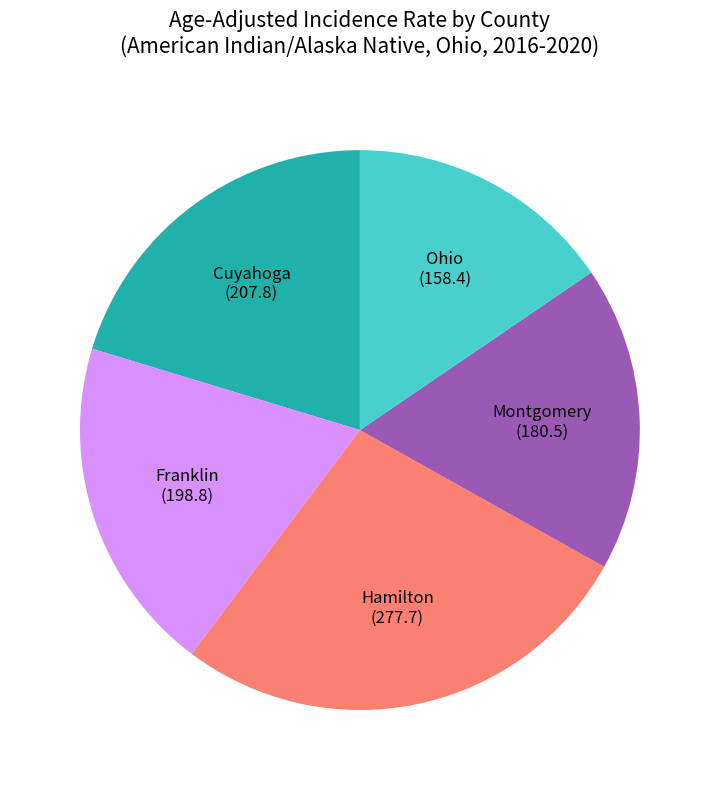

Does any single category account for the majority?

No